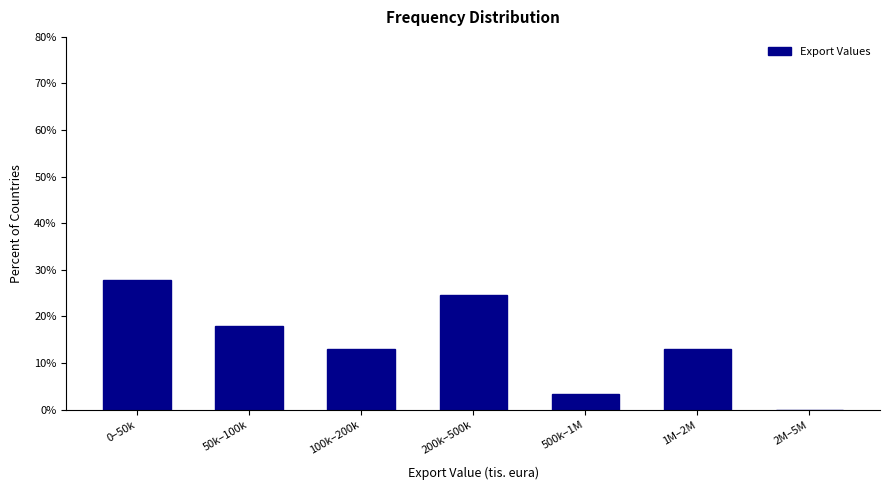

Reading left to right, transcribe all the data shown in this chart.

0–50k=27.9	50k–100k=18.0	100k–200k=13.1	200k–500k=24.6	500k–1M=3.3	1M–2M=13.1	2M–5M=0.0